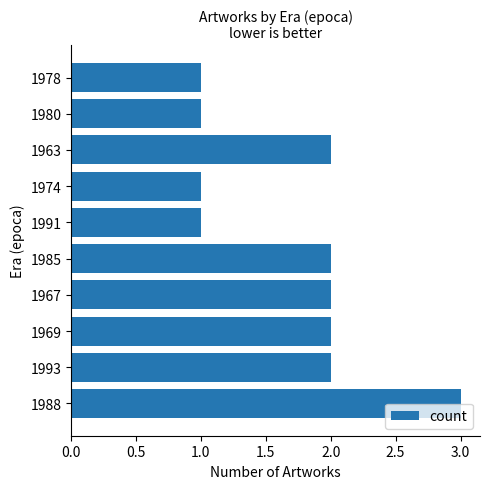

What is the ratio of the value at 1988 to the value at 1967?

1.5